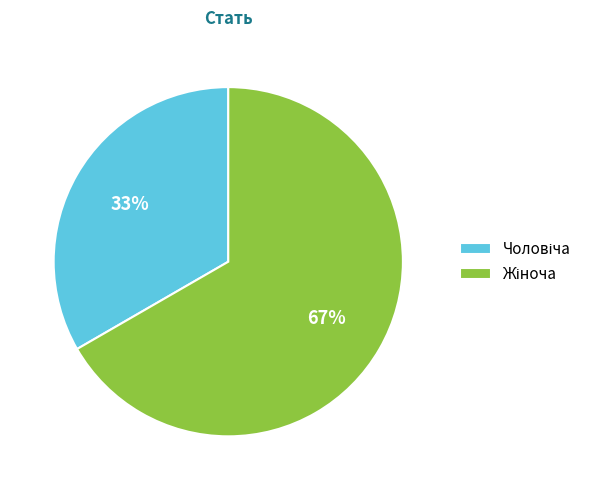

Is there a majority slice in this chart?

Yes